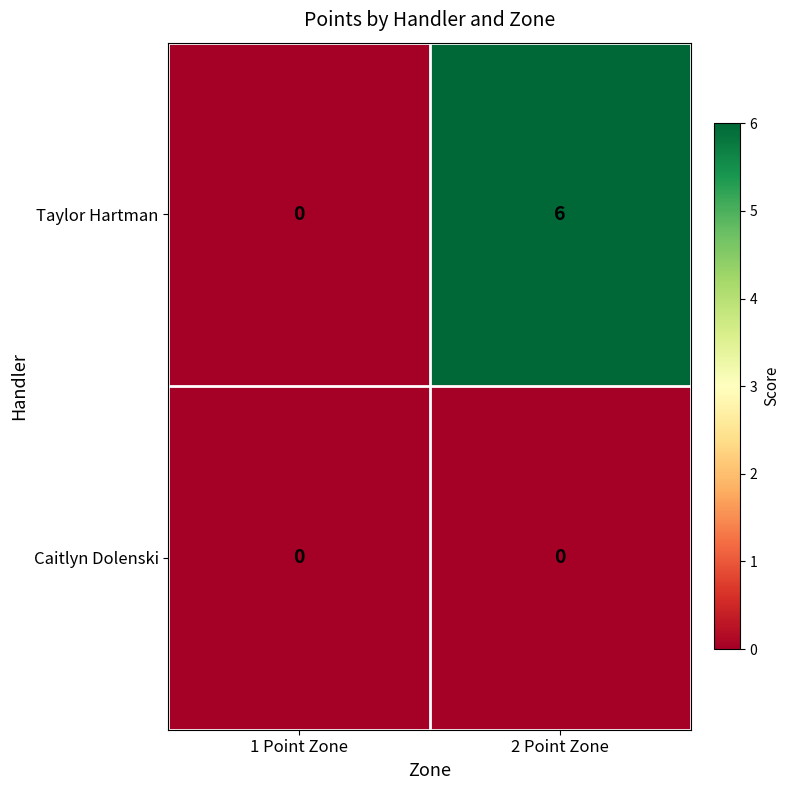

At which category does the chart reach its peak across all series?

2 Point Zone